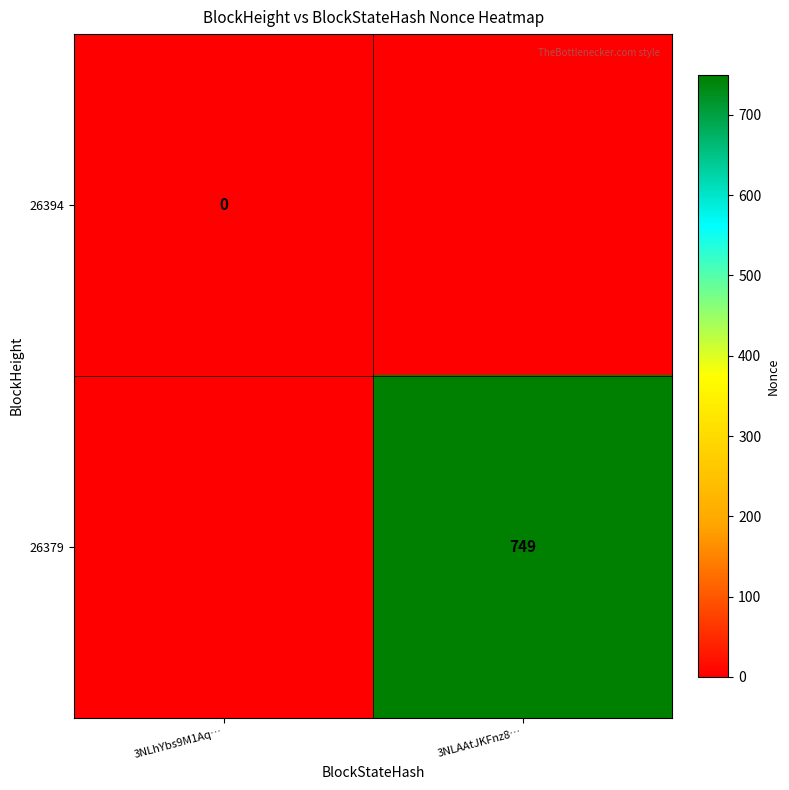

The value of 26379 at 3NLAAtJKFnz8… is 749. True or false?

True